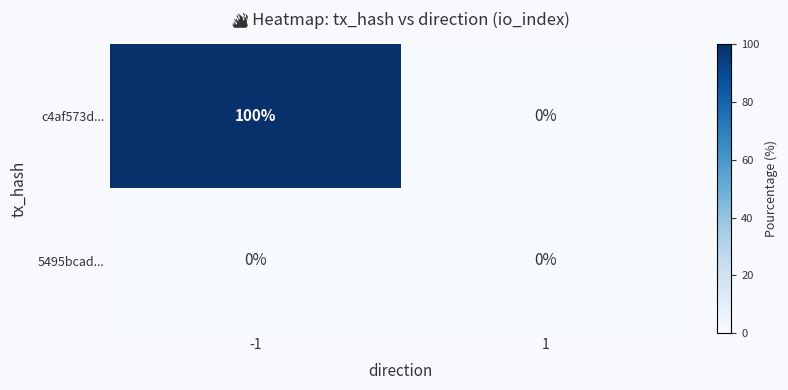

Which series changed the most between -1 and 1?

c4af573d...